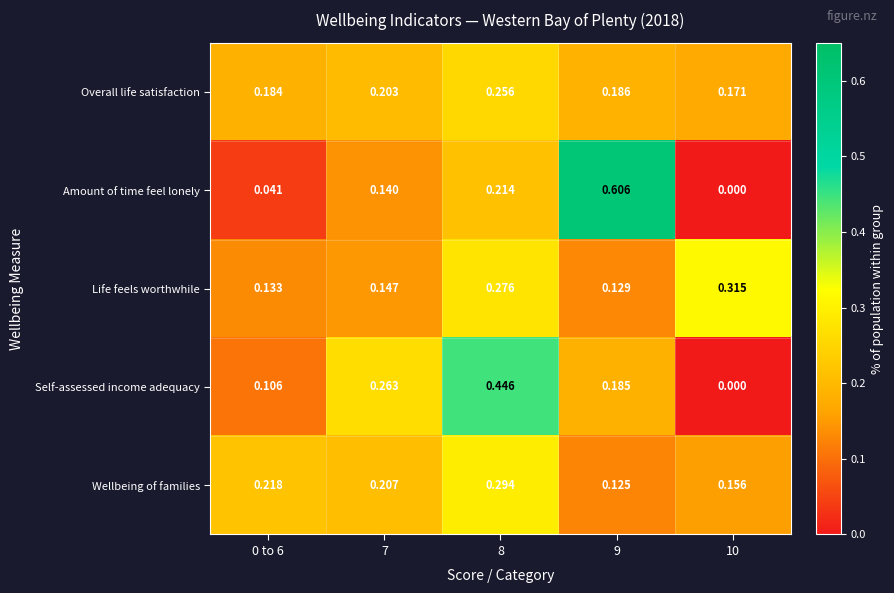

Which series has the largest range (max minus min)?

Amount of time feel lonely